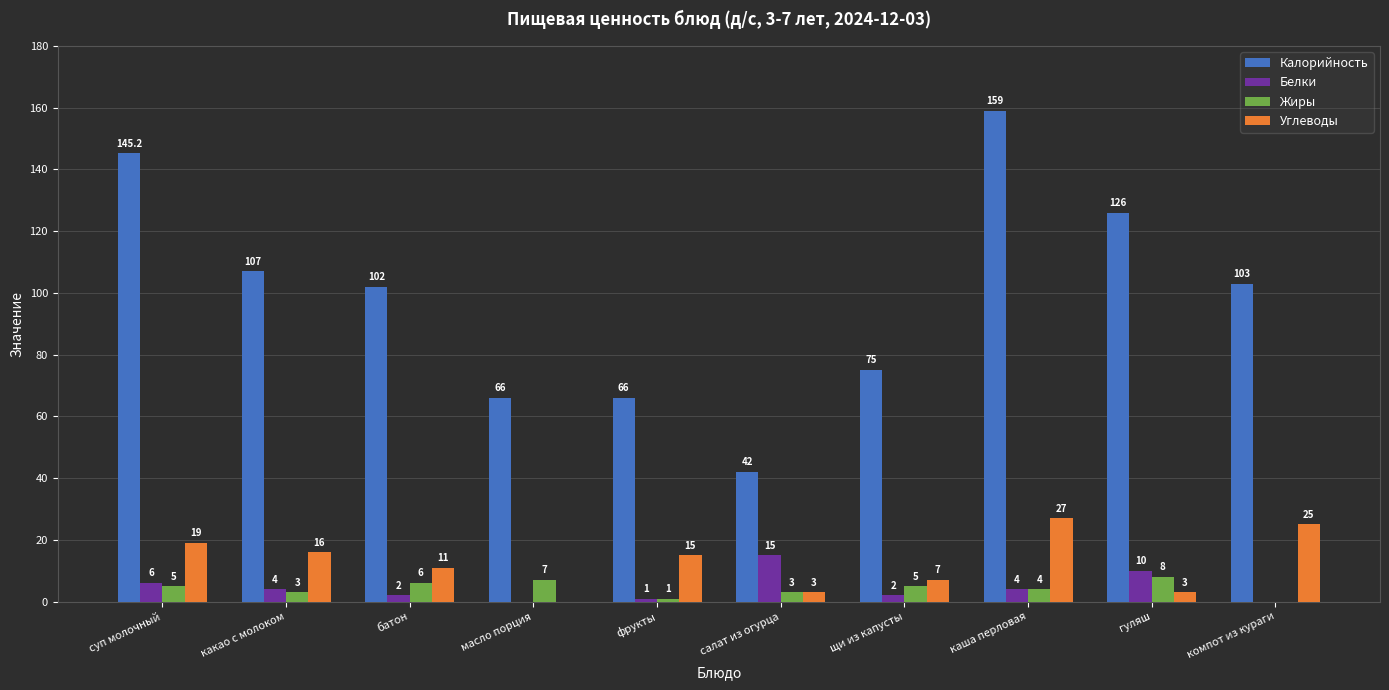

True or false: Углеводы has a value of 8.3 at каша перловая.

False